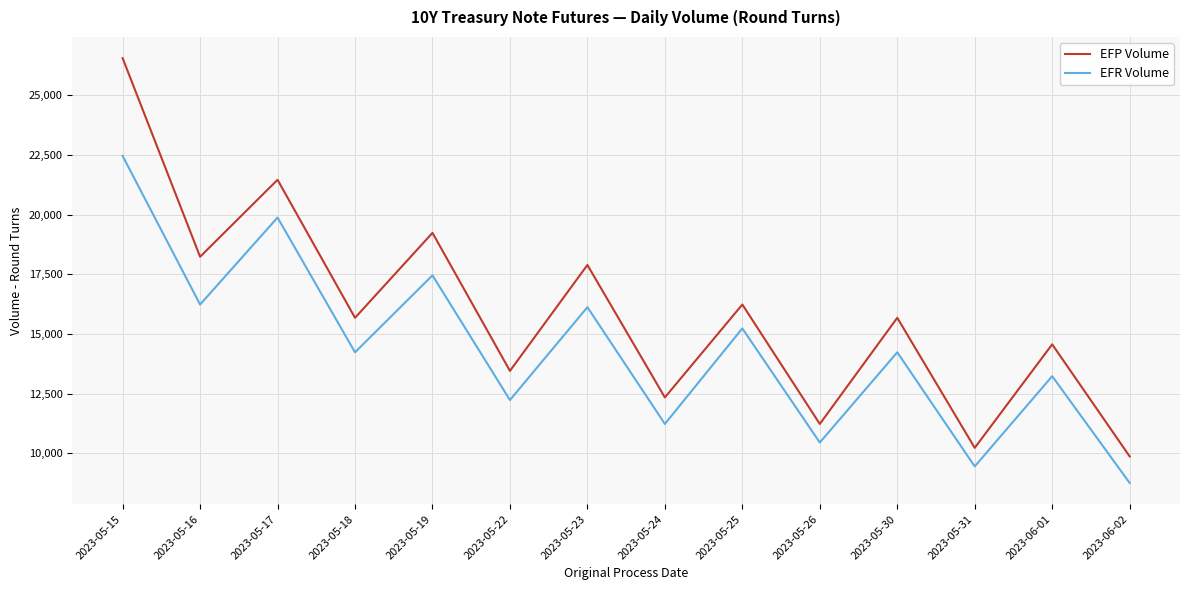

Which label corresponds to the largest value in the chart?

2023-05-15